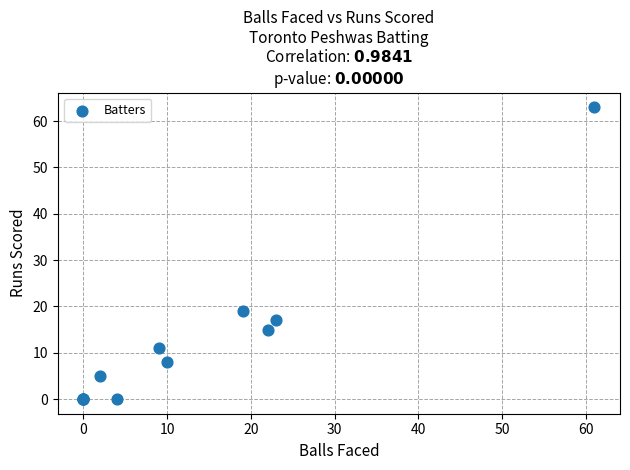

What Y value in the scatter plot is closest to 31?

19